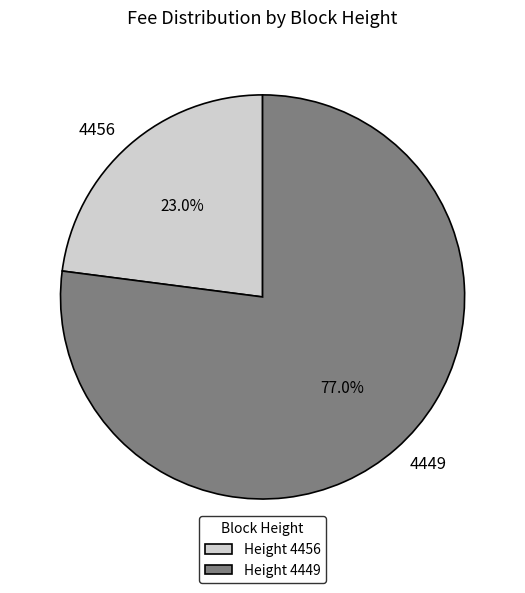

How many slices are in this pie chart?

2